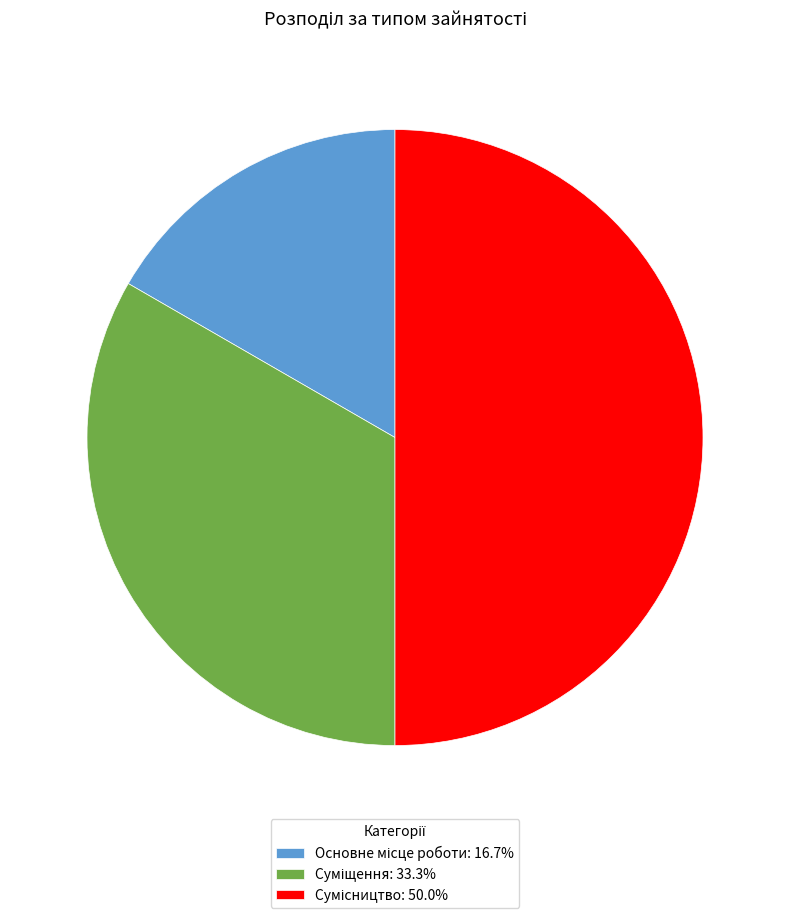

How many segments does this pie chart have?

3